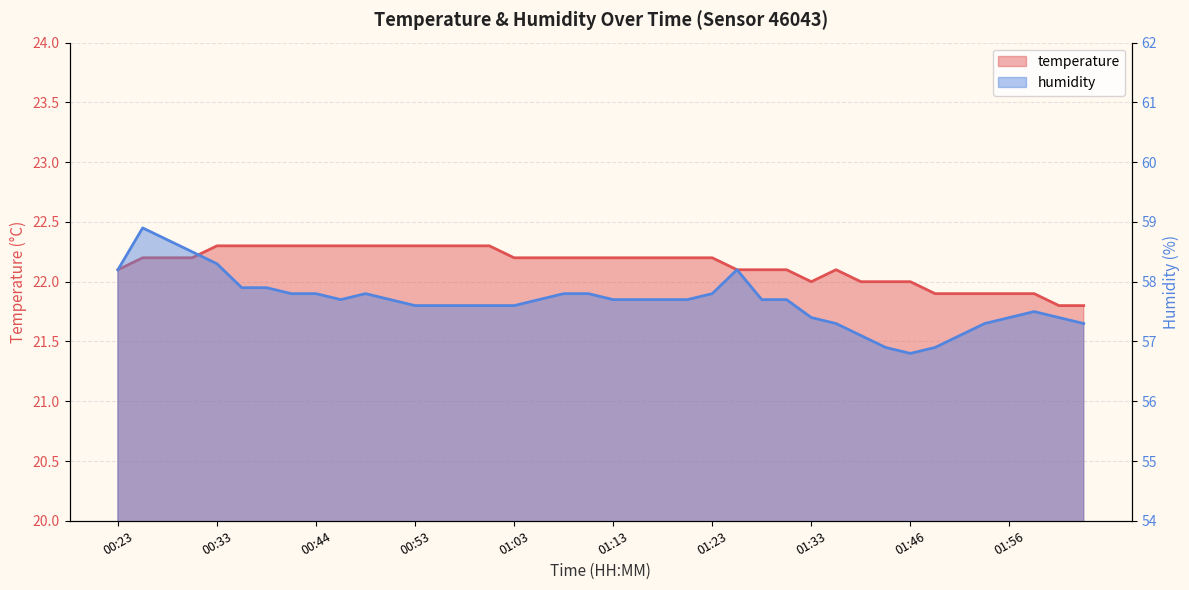

What is the minimum value shown in the chart?

21.8